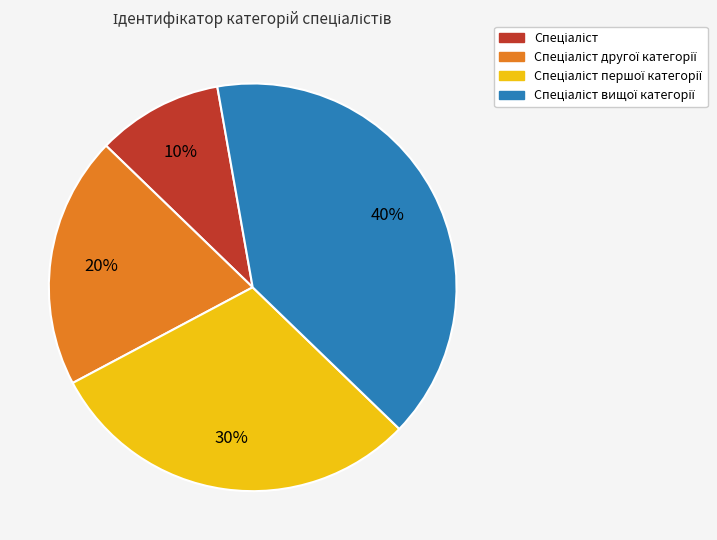

To the nearest percent, what is the difference between the largest and smallest slice percentages?

30%